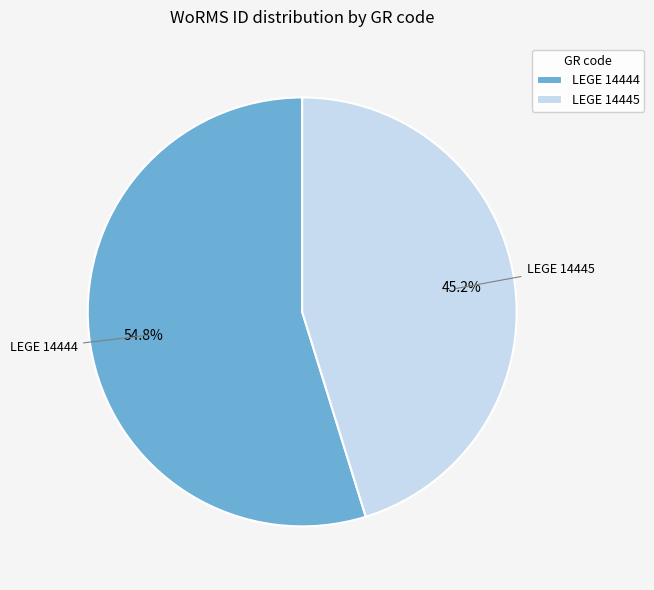

Which has a higher value, LEGE 14444 or LEGE 14445?

LEGE 14444